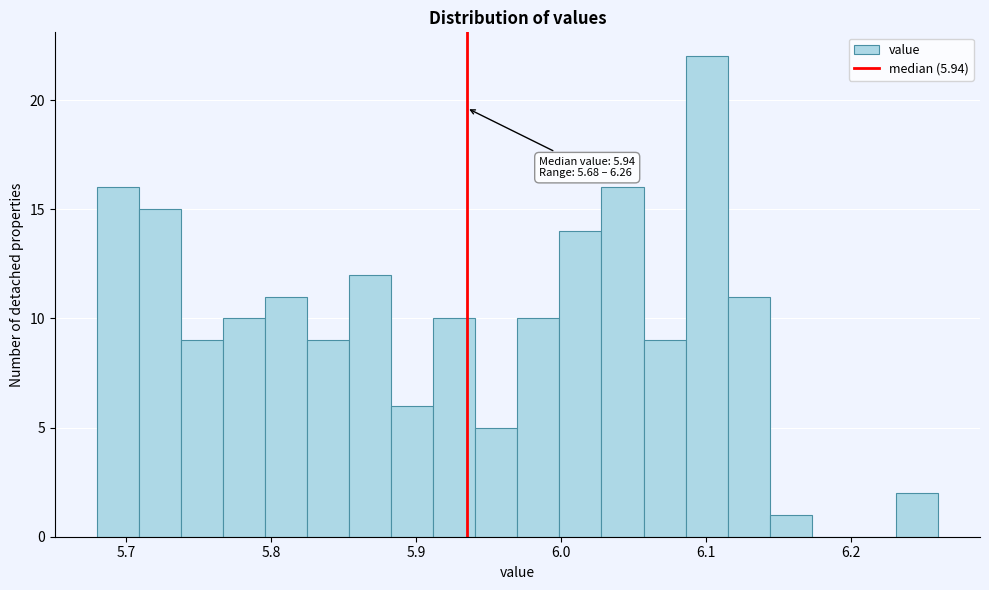

Read against the x-axis, roughly where is the centre of the tallest bar?

6.10